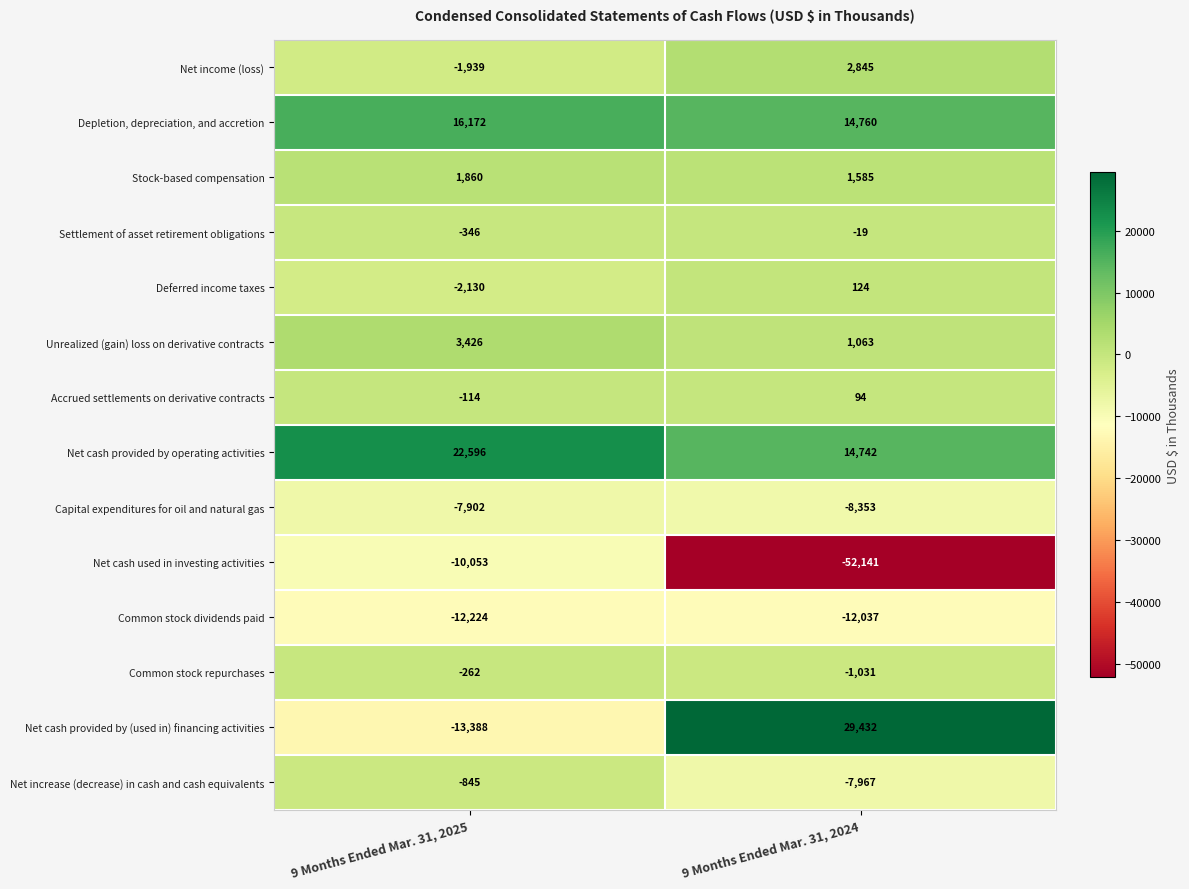

Reading left to right, list all the values displayed in this chart.

Net income (loss): 9 Months Ended Mar. 31, 2025=-1939	9 Months Ended Mar. 31, 2024=2845
Depletion, depreciation, and accretion: 9 Months Ended Mar. 31, 2025=16172	9 Months Ended Mar. 31, 2024=14760
Stock-based compensation: 9 Months Ended Mar. 31, 2025=1860	9 Months Ended Mar. 31, 2024=1585
Settlement of asset retirement obligations: 9 Months Ended Mar. 31, 2025=-346	9 Months Ended Mar. 31, 2024=-19
Deferred income taxes: 9 Months Ended Mar. 31, 2025=-2130	9 Months Ended Mar. 31, 2024=124
Unrealized (gain) loss on derivative contracts: 9 Months Ended Mar. 31, 2025=3426	9 Months Ended Mar. 31, 2024=1063
Accrued settlements on derivative contracts: 9 Months Ended Mar. 31, 2025=-114	9 Months Ended Mar. 31, 2024=94
Net cash provided by operating activities: 9 Months Ended Mar. 31, 2025=22596	9 Months Ended Mar. 31, 2024=14742
Capital expenditures for oil and natural gas: 9 Months Ended Mar. 31, 2025=-7902	9 Months Ended Mar. 31, 2024=-8353
Net cash used in investing activities: 9 Months Ended Mar. 31, 2025=-10053	9 Months Ended Mar. 31, 2024=-52141
Common stock dividends paid: 9 Months Ended Mar. 31, 2025=-12224	9 Months Ended Mar. 31, 2024=-12037
Common stock repurchases: 9 Months Ended Mar. 31, 2025=-262	9 Months Ended Mar. 31, 2024=-1031
Net cash provided by (used in) financing activities: 9 Months Ended Mar. 31, 2025=-13388	9 Months Ended Mar. 31, 2024=29432
Net increase (decrease) in cash and cash equivalents: 9 Months Ended Mar. 31, 2025=-845	9 Months Ended Mar. 31, 2024=-7967